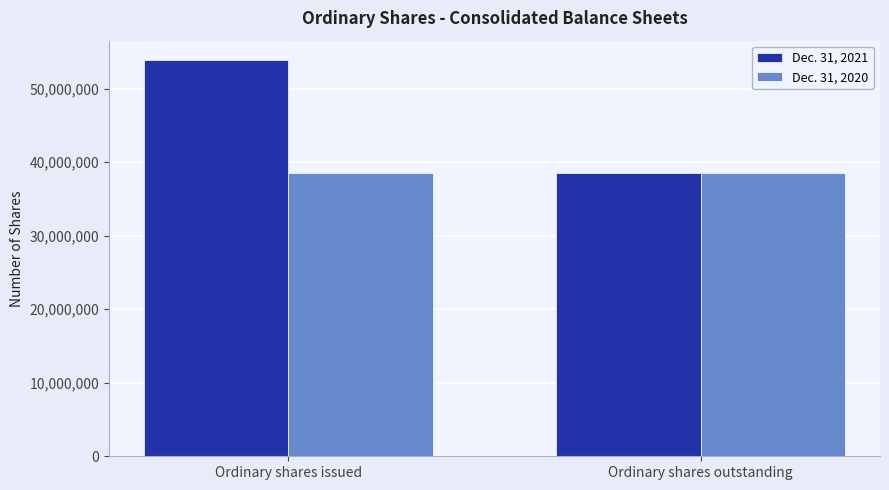

What is the label of the 2nd bar from the left?

Ordinary shares outstanding